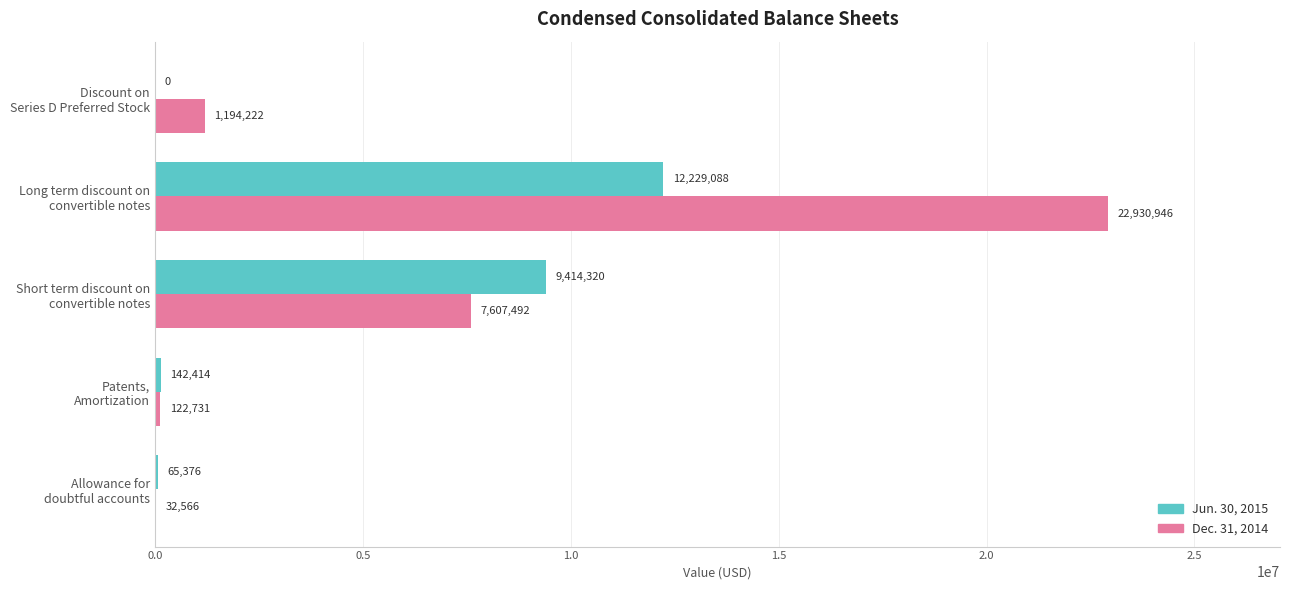

Which series has the largest total across all categories?

Dec. 31, 2014